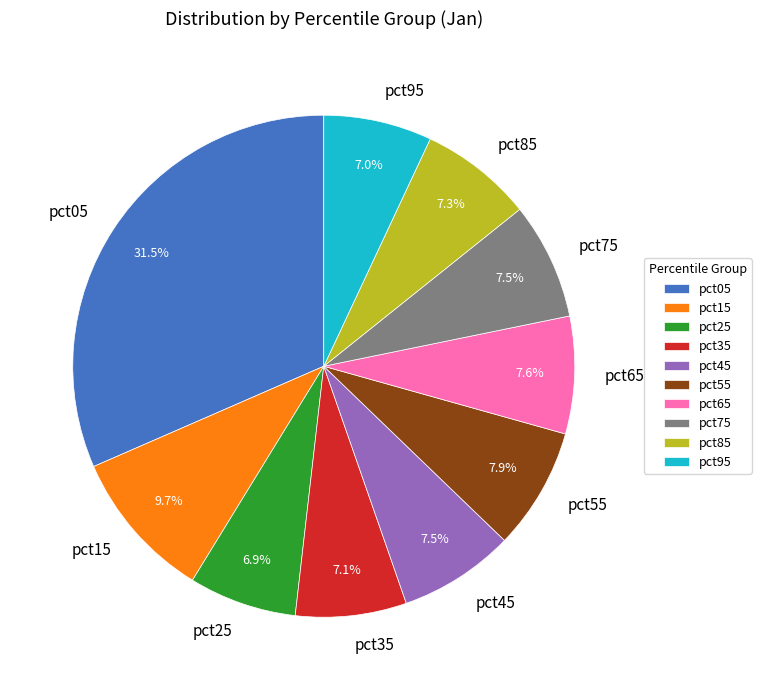

Does pct95 account for over 50% of the chart?

No